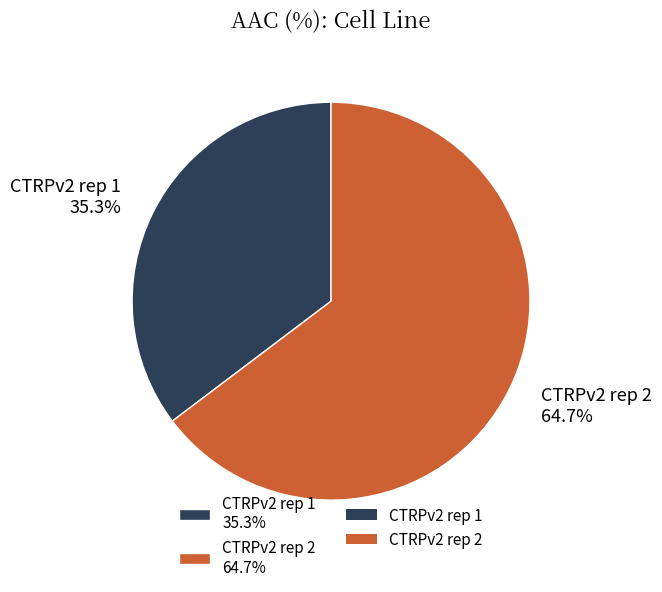

What is the largest slice in the pie chart?

CTRPv2 rep 2